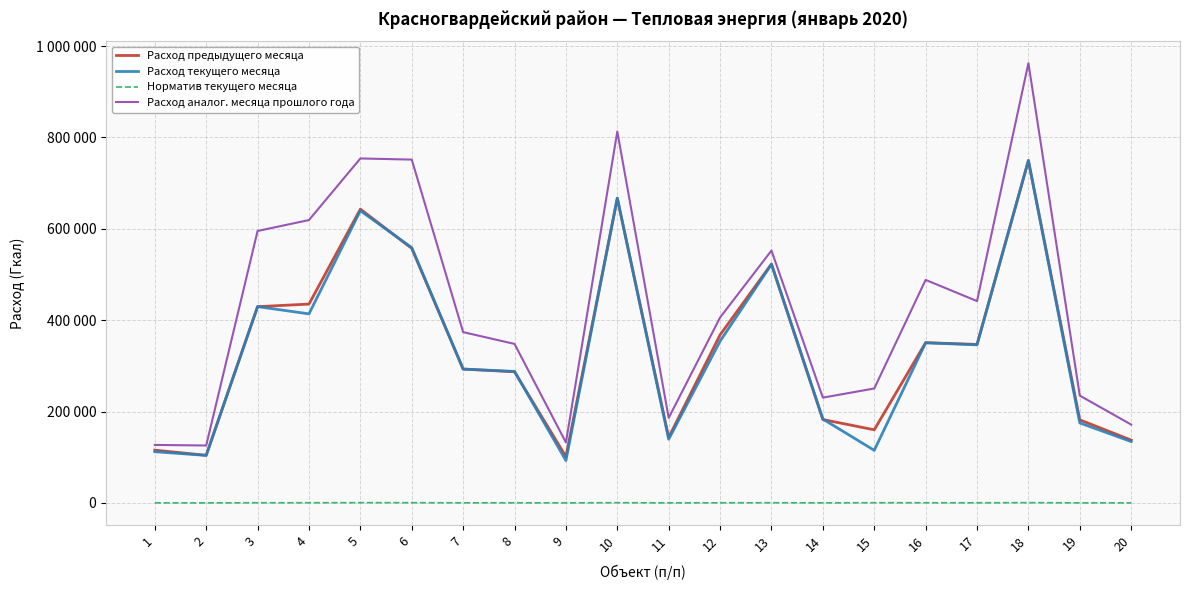

Which series has the largest total across all categories?

Расход аналог. месяца прошлого года